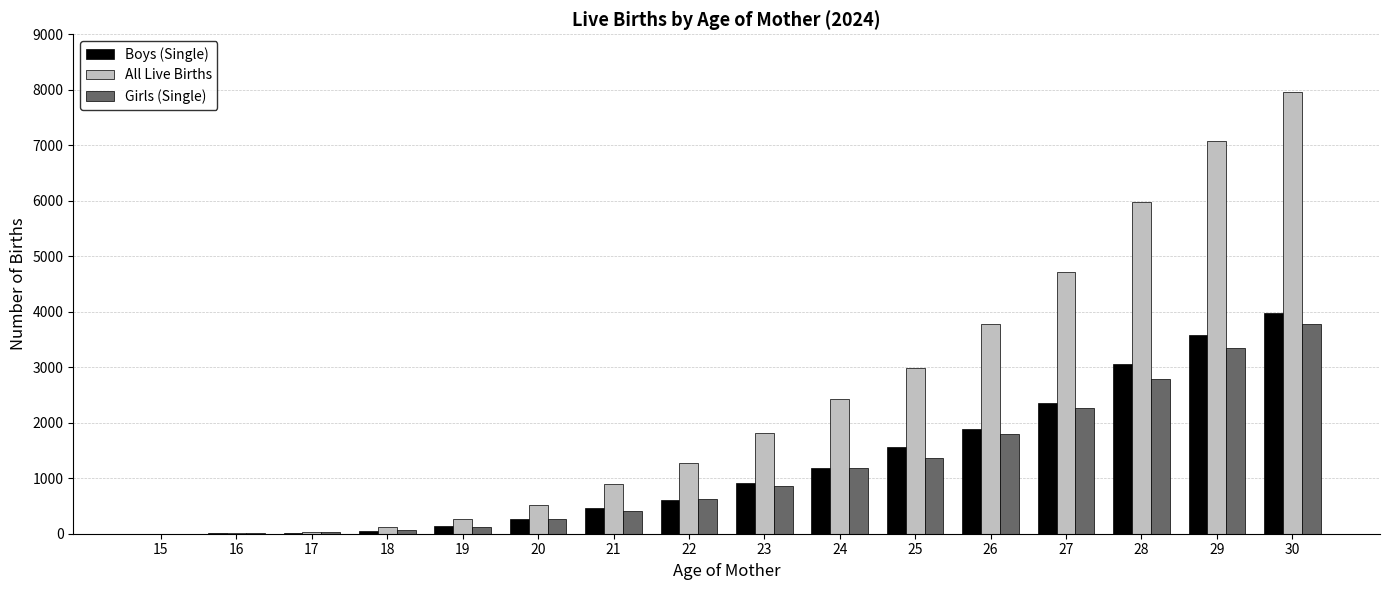

The Girls (Single) series shows 214 at 23. True or false?

False